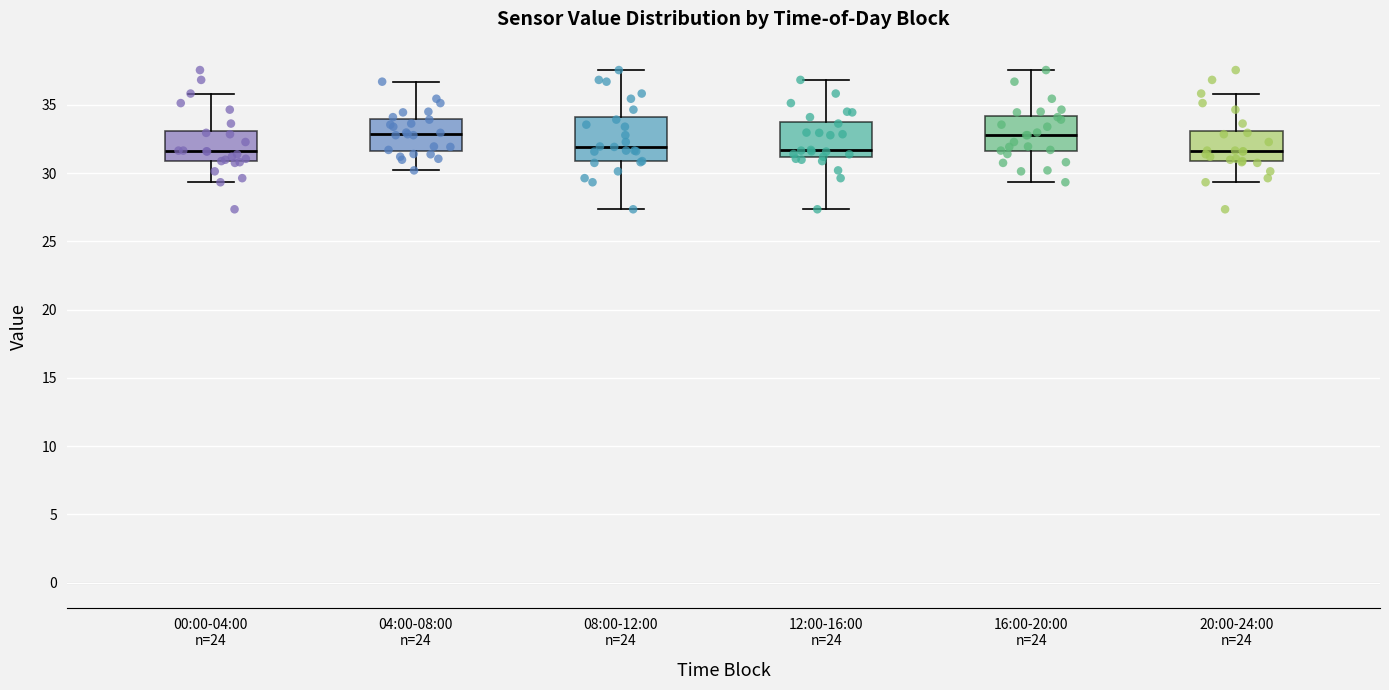

Reading left to right, read every box against the y-axis: the position of its median line, the range the box covers, and the ends of its whiskers. The values are not printed on the chart, so give them approximately, as read against the axis.

00:00-04:00 n=24: median 31.5, box 31.0 to 33.0, whiskers 29.5 to 36.0
04:00-08:00 n=24: median 33.0, box 31.5 to 34.0, whiskers 30.0 to 36.5
08:00-12:00 n=24: median 32.0, box 31.0 to 34.0, whiskers 27.5 to 37.5
12:00-16:00 n=24: median 31.5, box 31.0 to 33.5, whiskers 27.5 to 37.0
16:00-20:00 n=24: median 33.0, box 31.5 to 34.0, whiskers 29.5 to 37.5
20:00-24:00 n=24: median 31.5, box 31.0 to 33.0, whiskers 29.5 to 36.0